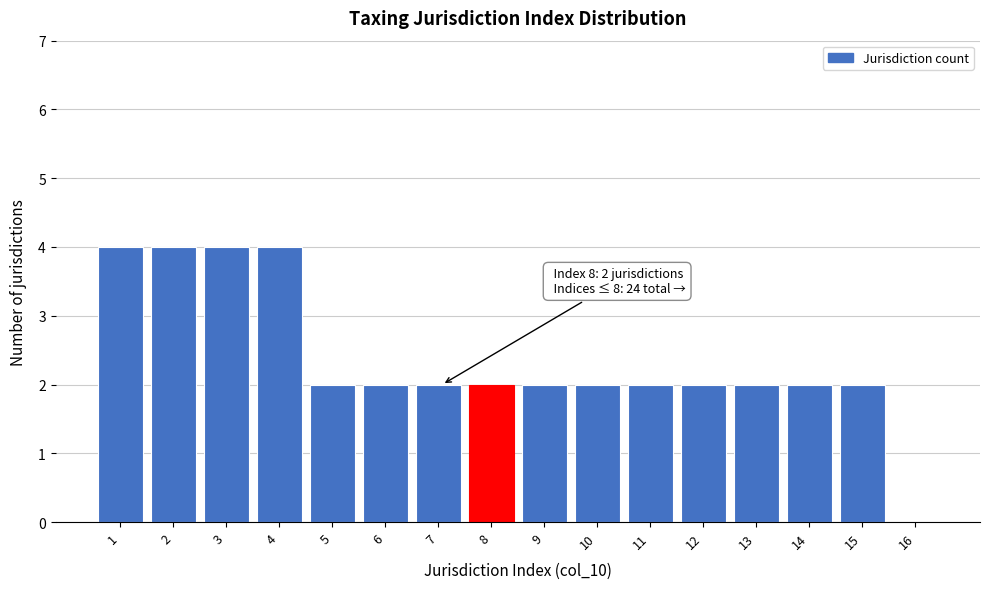

Reading left to right, transcribe all the data shown in this chart.

1=4	2=4	3=4	4=4	5=2	6=2	7=2	8=2	9=2	10=2	11=2	12=2	13=2	14=2	15=2	16=0